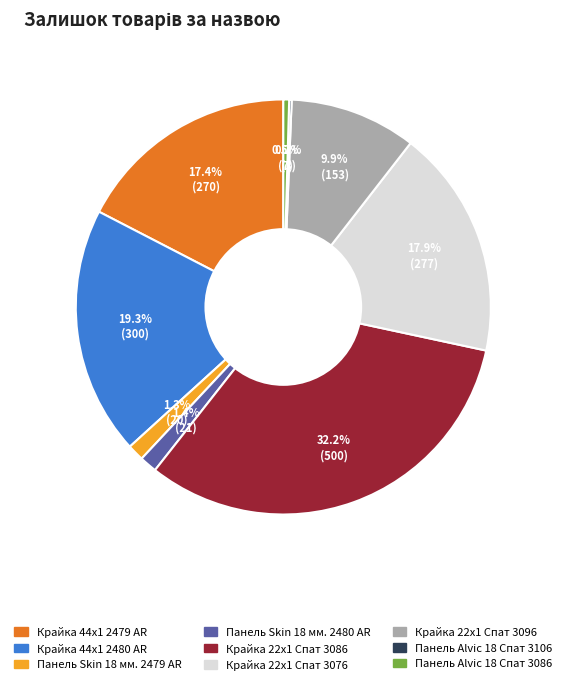

Which category has the biggest portion of the pie?

Крайка 22x1 Спат 3086